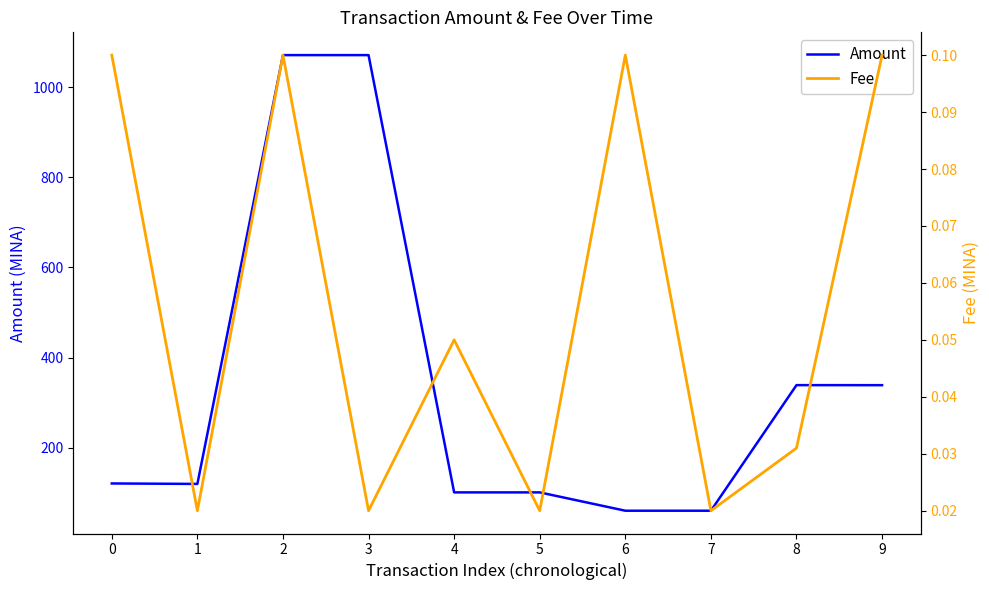

Reading left to right, transcribe all the data shown in this chart.

Amount: 0=120.5	1=119.5	2=1071.1	3=1071.0	4=100.7	5=100.7	6=60.0	7=60.0	8=338.7	9=338.6
Fee: 0=0.1	1=0.0	2=0.1	3=0.0	4=0.1	5=0.0	6=0.1	7=0.0	8=0.0	9=0.1